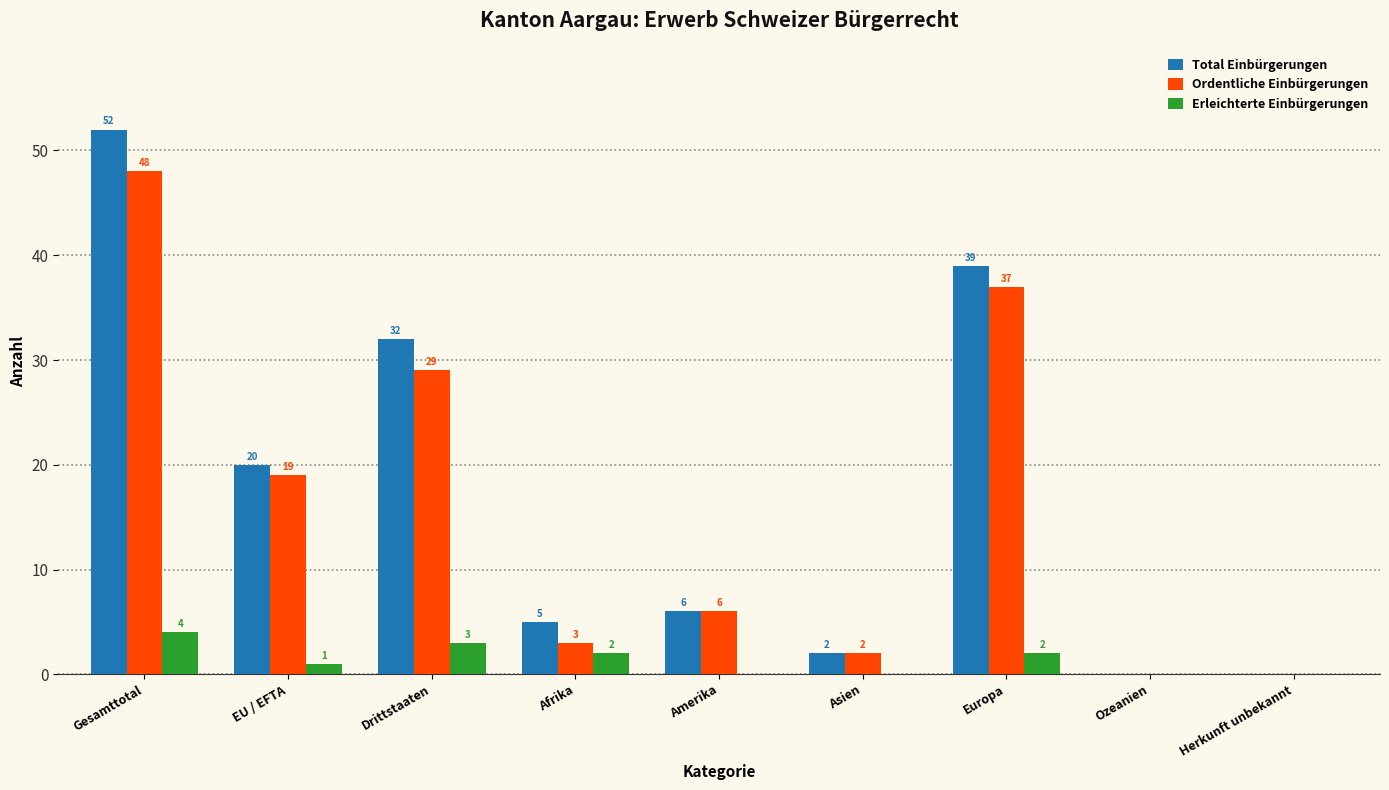

Reading right to left, what are all the values shown in this chart?

Total Einbürgerungen: Herkunft unbekannt=0	Ozeanien=0	Europa=39	Asien=2	Amerika=6	Afrika=5	Drittstaaten=32	EU / EFTA=20	Gesamttotal=52
Ordentliche Einbürgerungen: Herkunft unbekannt=0	Ozeanien=0	Europa=37	Asien=2	Amerika=6	Afrika=3	Drittstaaten=29	EU / EFTA=19	Gesamttotal=48
Erleichterte Einbürgerungen: Herkunft unbekannt=0	Ozeanien=0	Europa=2	Asien=0	Amerika=0	Afrika=2	Drittstaaten=3	EU / EFTA=1	Gesamttotal=4